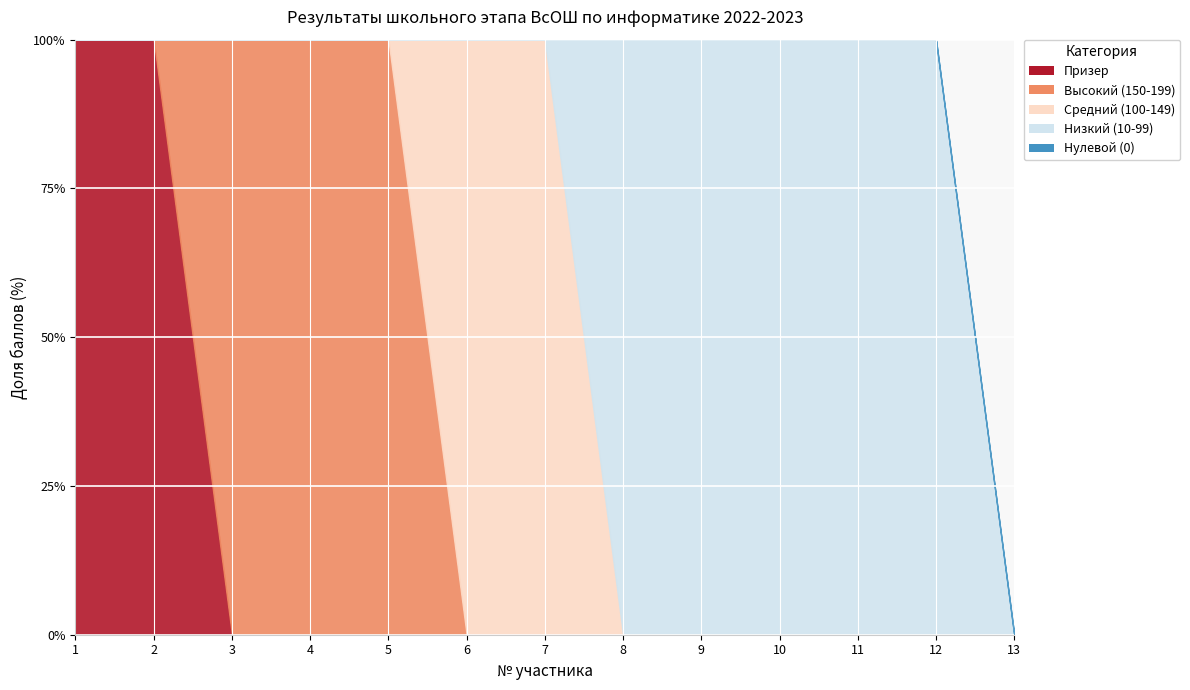

True or false: Призер has a value of -131 at 10.

False